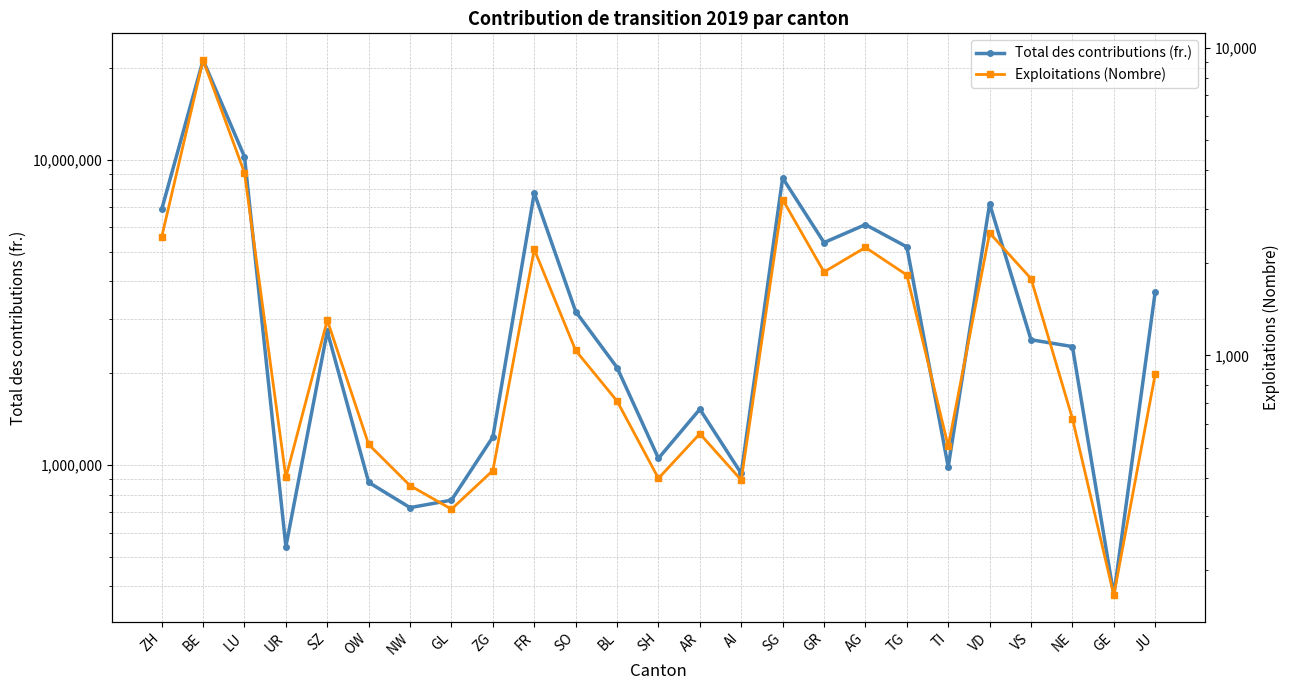

True or false: Total des contributions (fr.) and Exploitations (Nombre) intersect in this chart.

False